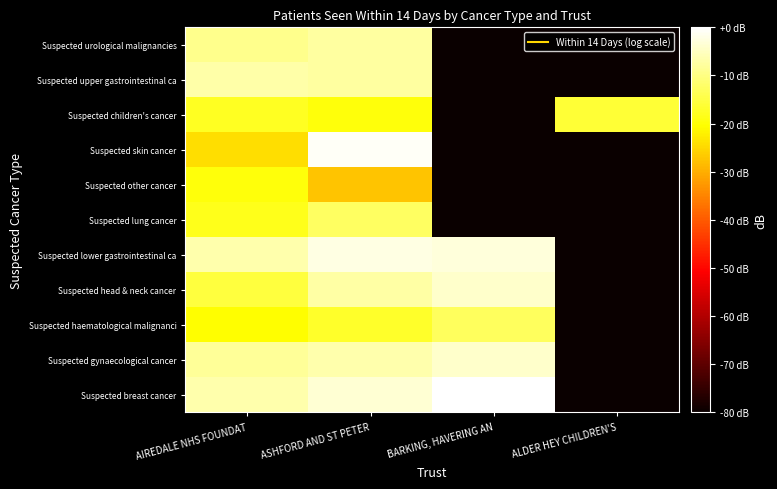

Reading right to left, extract all data points from this chart.

Suspected breast cancer: ALDER HEY CHILDREN'S=-80.0	BARKING, HAVERING AN=0.0	ASHFORD AND ST PETER=-3.7	AIREDALE NHS FOUNDAT=-6.7
Suspected gynaecological cancer: ALDER HEY CHILDREN'S=-80.0	BARKING, HAVERING AN=-4.1	ASHFORD AND ST PETER=-6.8	AIREDALE NHS FOUNDAT=-8.4
Suspected haematological malignanci: ALDER HEY CHILDREN'S=-80.0	BARKING, HAVERING AN=-13.0	ASHFORD AND ST PETER=-16.9	AIREDALE NHS FOUNDAT=-20.3
Suspected head & neck cancer: ALDER HEY CHILDREN'S=-80.0	BARKING, HAVERING AN=-4.2	ASHFORD AND ST PETER=-7.3	AIREDALE NHS FOUNDAT=-15.5
Suspected lower gastrointestinal ca: ALDER HEY CHILDREN'S=-80.0	BARKING, HAVERING AN=-3.0	ASHFORD AND ST PETER=-2.4	AIREDALE NHS FOUNDAT=-6.7
Suspected lung cancer: ALDER HEY CHILDREN'S=-80.0	BARKING, HAVERING AN=-80.0	ASHFORD AND ST PETER=-12.5	AIREDALE NHS FOUNDAT=-18.3
Suspected other cancer: ALDER HEY CHILDREN'S=-80.0	BARKING, HAVERING AN=-80.0	ASHFORD AND ST PETER=-27.3	AIREDALE NHS FOUNDAT=-19.5
Suspected skin cancer: ALDER HEY CHILDREN'S=-80.0	BARKING, HAVERING AN=-80.0	ASHFORD AND ST PETER=-0.8	AIREDALE NHS FOUNDAT=-24.3
Suspected children's cancer: ALDER HEY CHILDREN'S=-16.2	BARKING, HAVERING AN=-80.0	ASHFORD AND ST PETER=-19.5	AIREDALE NHS FOUNDAT=-17.8
Suspected upper gastrointestinal ca: ALDER HEY CHILDREN'S=-80.0	BARKING, HAVERING AN=-80.0	ASHFORD AND ST PETER=-7.6	AIREDALE NHS FOUNDAT=-7.1
Suspected urological malignancies: ALDER HEY CHILDREN'S=-80.0	BARKING, HAVERING AN=-80.0	ASHFORD AND ST PETER=-7.7	AIREDALE NHS FOUNDAT=-9.2